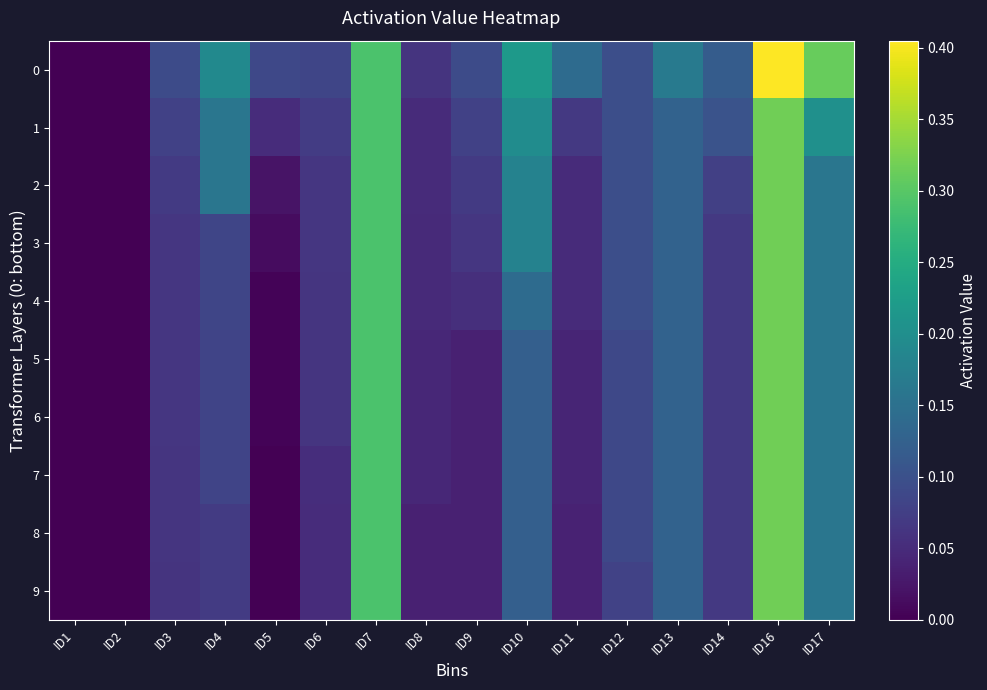

Which has a higher value, ID5 or ID3?

ID3